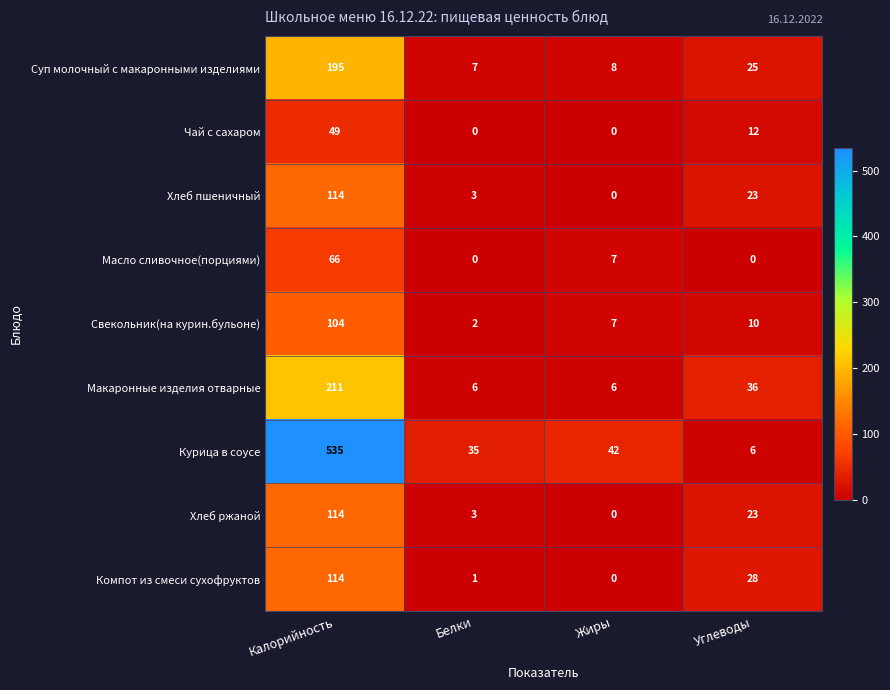

What is the greatest value displayed?

535